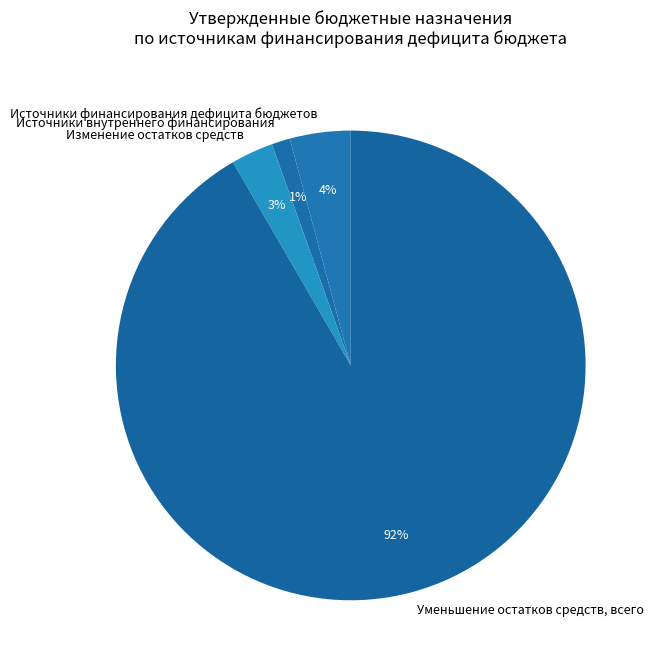

Do Уменьшение остатков средств, всего and Источники финансирования дефицита бюджетов together represent more than half of the pie?

Yes